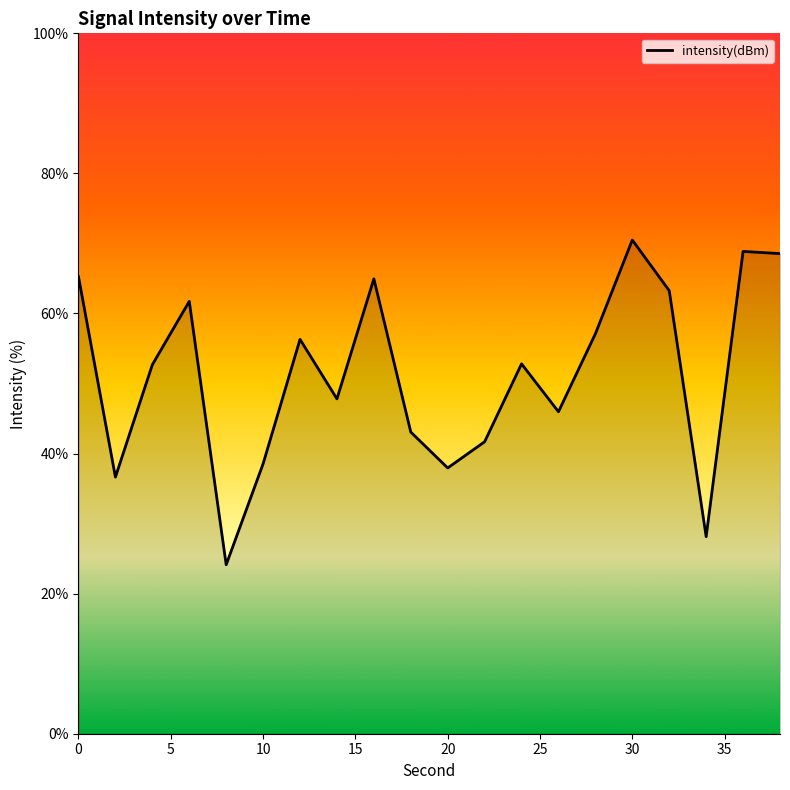

What is the difference between the maximum and minimum values?

46.4